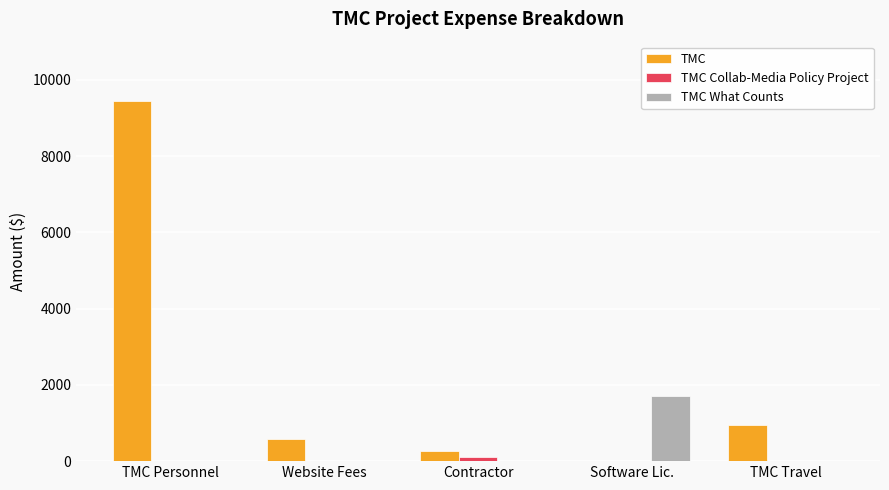

Where does the TMC series first go above 586?

TMC Personnel